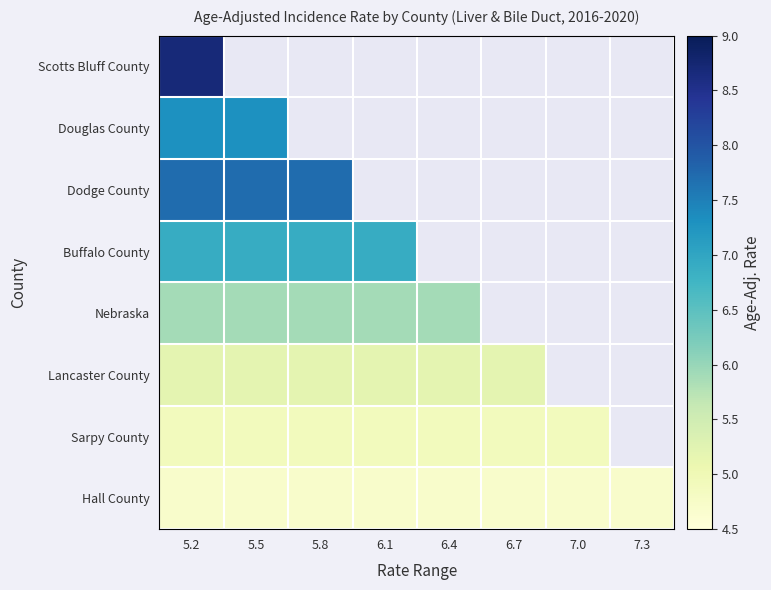

Is the value of Hall County at 6.4 greater than the value of Lancaster County at 5.2?

No